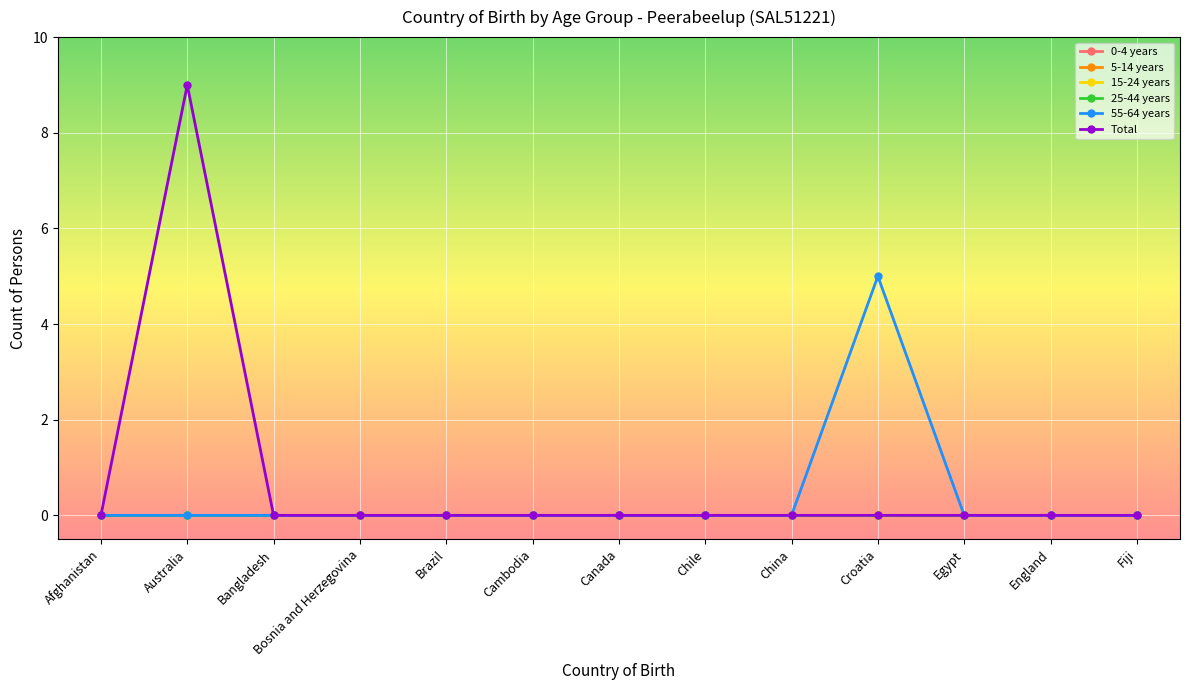

At which label is Total closest to 4?

Afghanistan